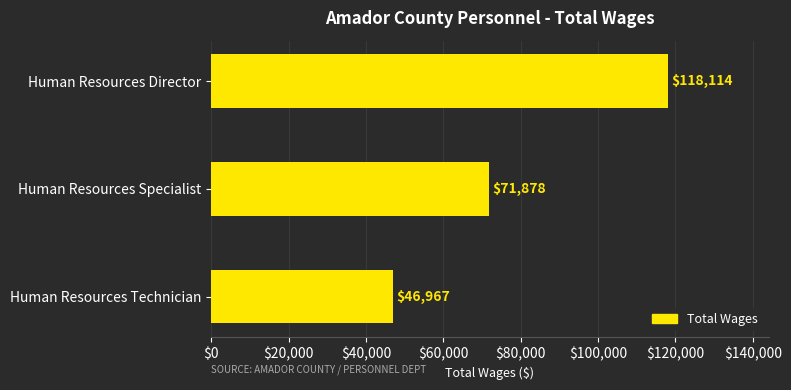

What is the difference between the second highest and minimum values?

24911